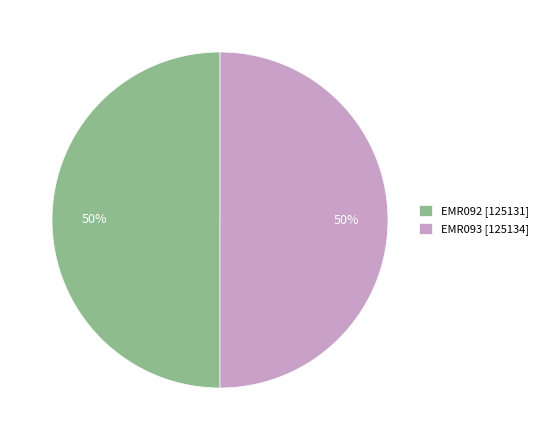

Is it true that EMR093 [125134] is 60% of the pie?

False